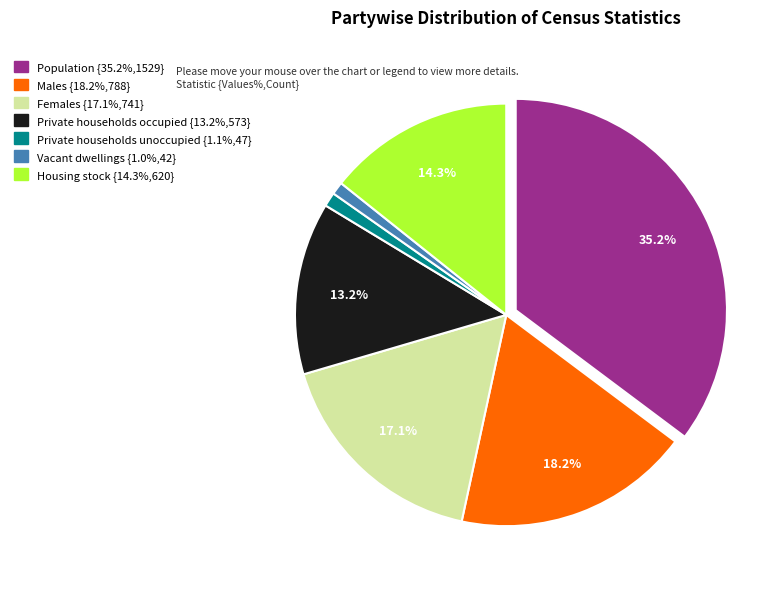

To the nearest percent, what percentage of the pie is Population?

35%